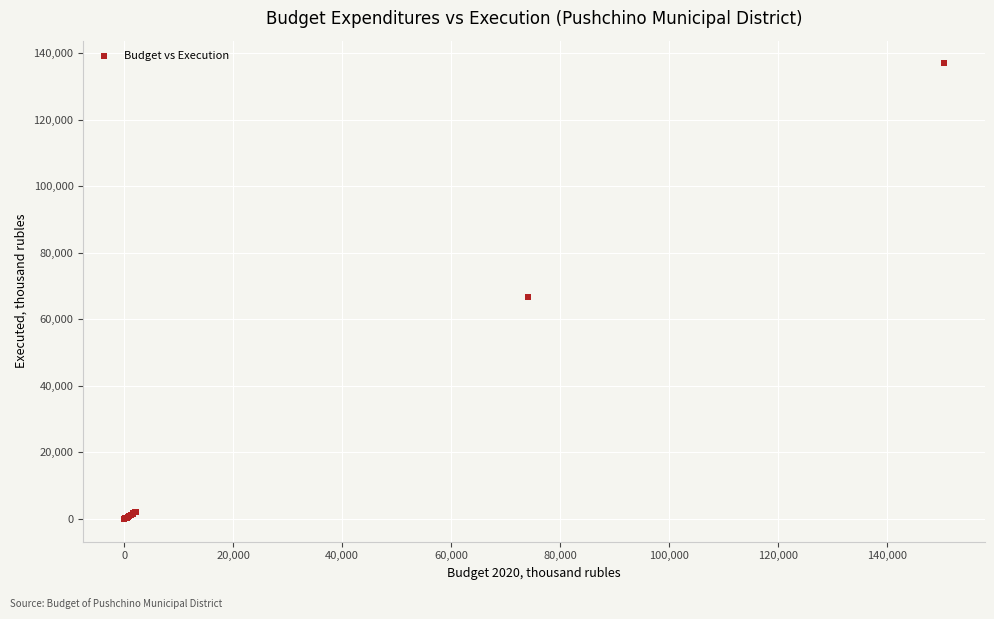

What Y value in the scatter plot is closest to 68480?

66806.8